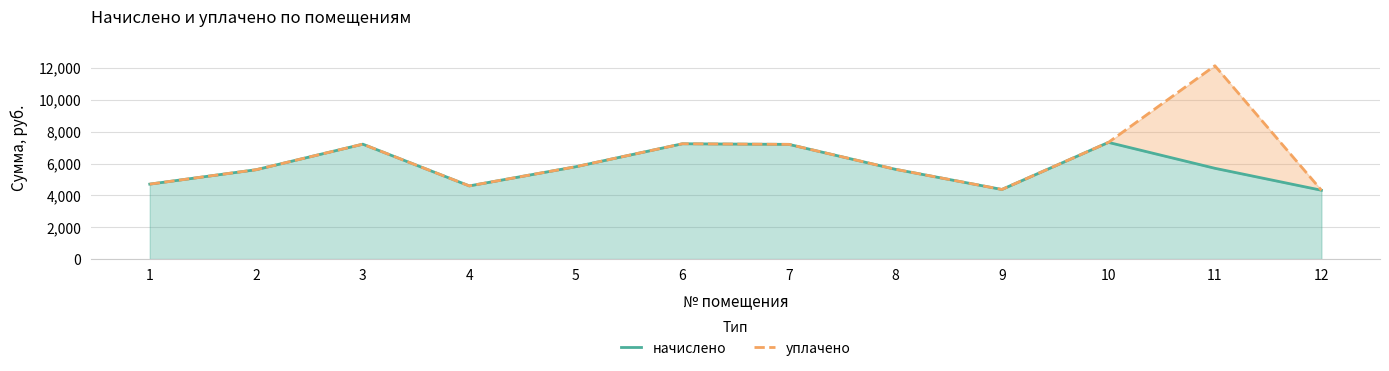

What is the sum of the уплачено values at 6 and 11?

19382.0